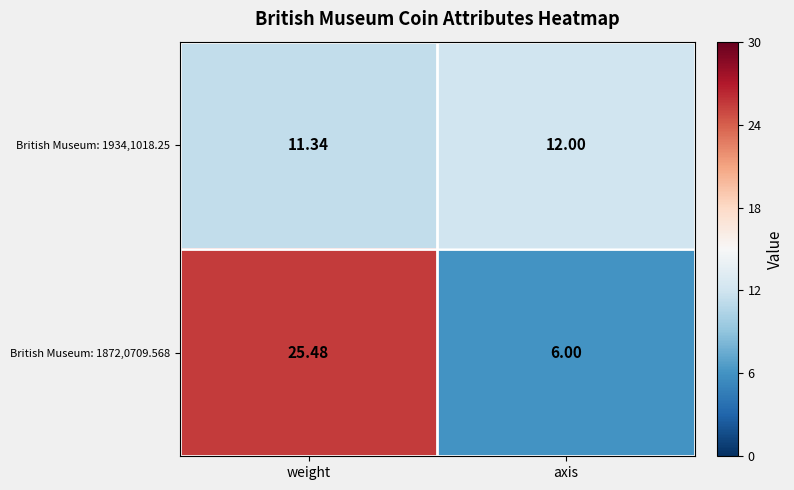

Which label corresponds to the smallest value in the chart?

axis